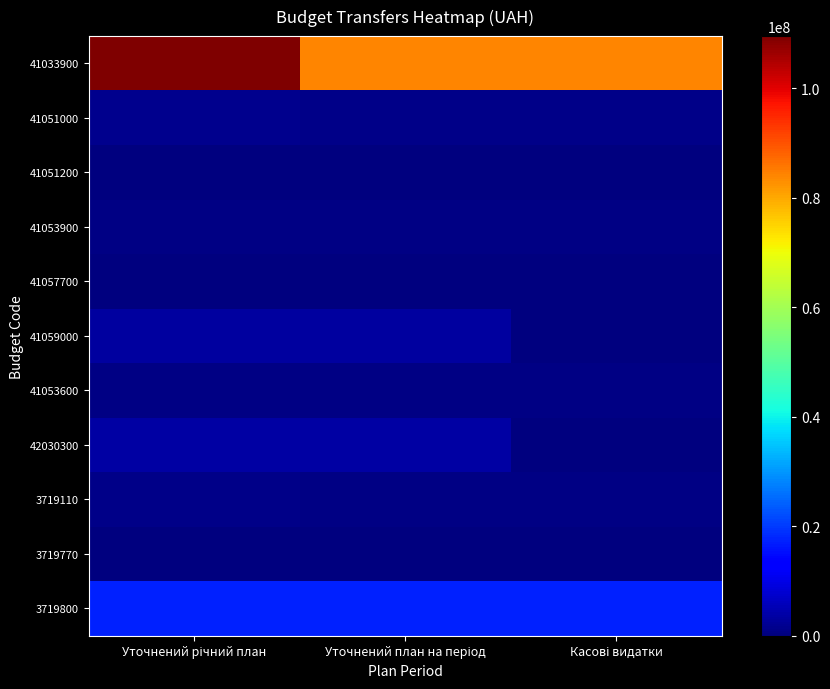

Reading right to left, transcribe all the data shown in this chart.

41033900: Касові видатки=84039085.8	Уточнений план на період=84039100.0	Уточнений річний план=109484100.0
41051000: Касові видатки=1112380.1	Уточнений план на період=1213500.0	Уточнений річний план=1582600.0
41051200: Касові видатки=156782.0	Уточнений план на період=203400.0	Уточнений річний план=271200.0
41053900: Касові видатки=462197.2	Уточнений план на період=484565.3	Уточнений річний план=512065.3
41057700: Касові видатки=46900.0	Уточнений план на період=61600.0	Уточнений річний план=77100.0
41059000: Касові видатки=0.0	Уточнений план на період=3273140.0	Уточнений річний план=3273140.0
41053600: Касові видатки=479240.0	Уточнений план на період=510000.0	Уточнений річний план=510000.0
42030300: Касові видатки=0.0	Уточнений план на період=3700000.0	Уточнений річний план=3700000.0
3719110: Касові видатки=689400.0	Уточнений план на період=689400.0	Уточнений річний план=919000.0
3719770: Касові видатки=110000.0	Уточнений план на період=110000.0	Уточнений річний план=110000.0
3719800: Касові видатки=17224375.0	Уточнений план на період=17314775.0	Уточнений річний план=17314775.0